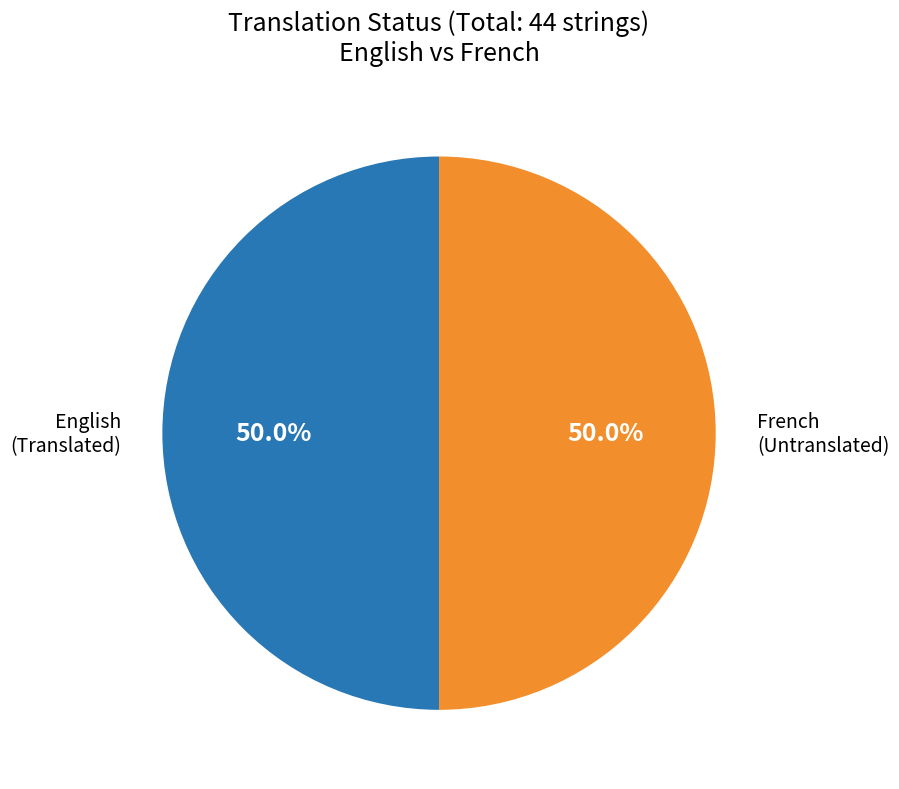

To the nearest percent, what is the difference between the largest and smallest slice percentages?

0%